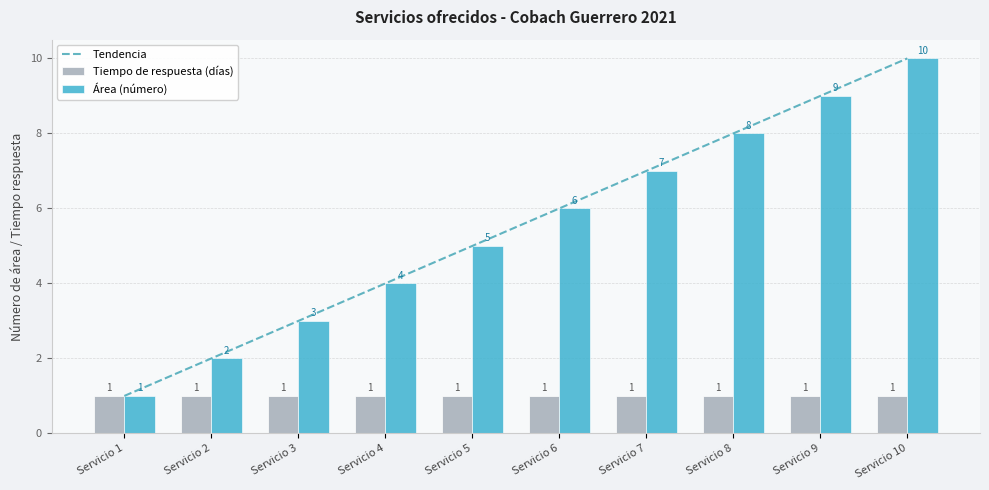

How many groups of bars are there?

10